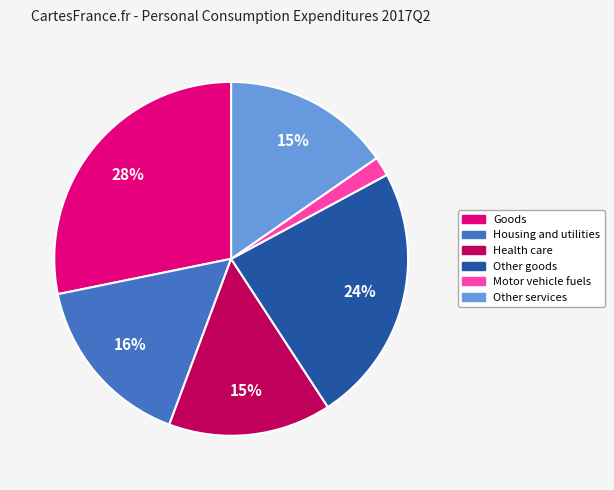

Is Motor vehicle fuels the majority of the pie?

No